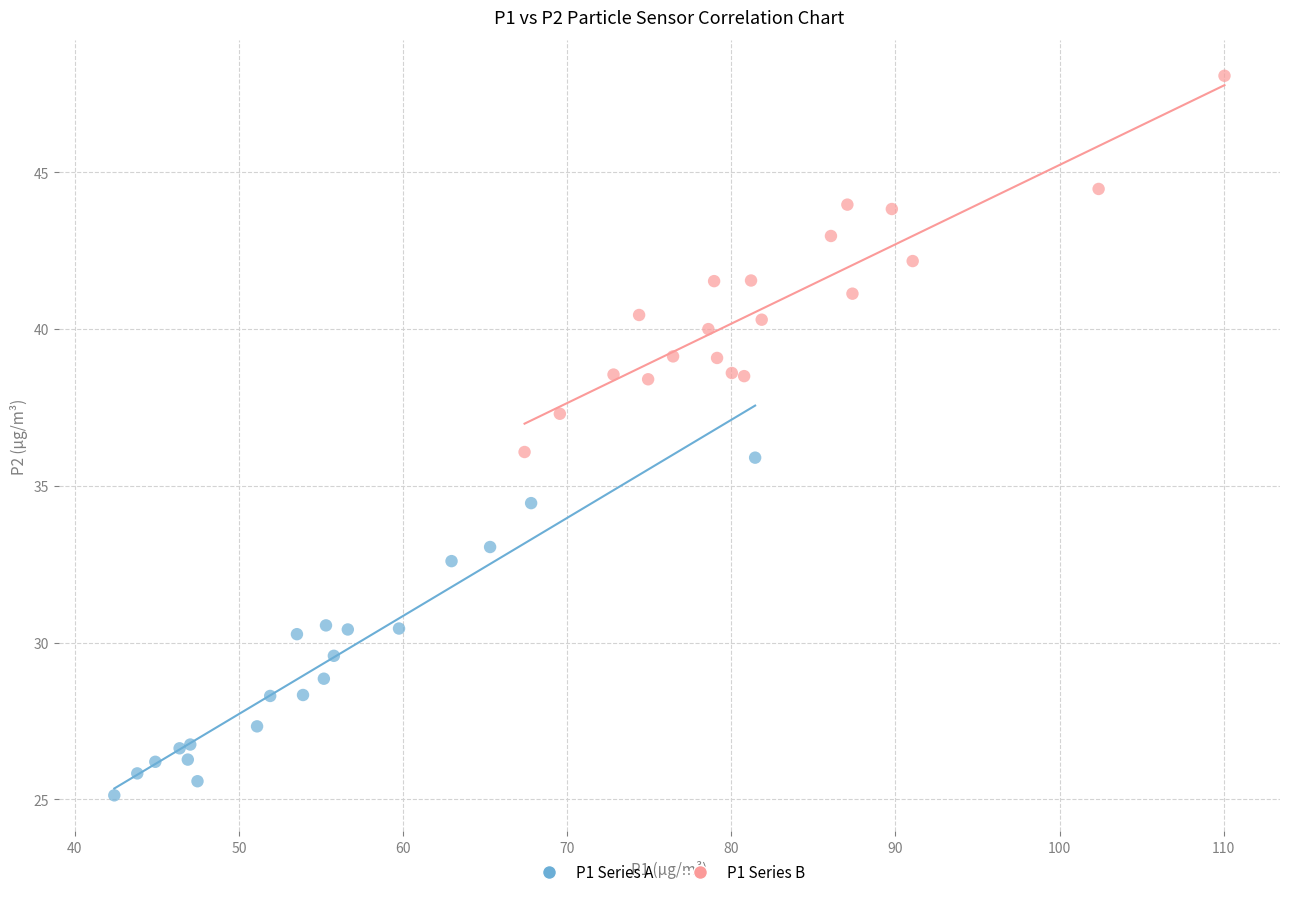

Which series reaches the minimum Y coordinate?

P1 Series A